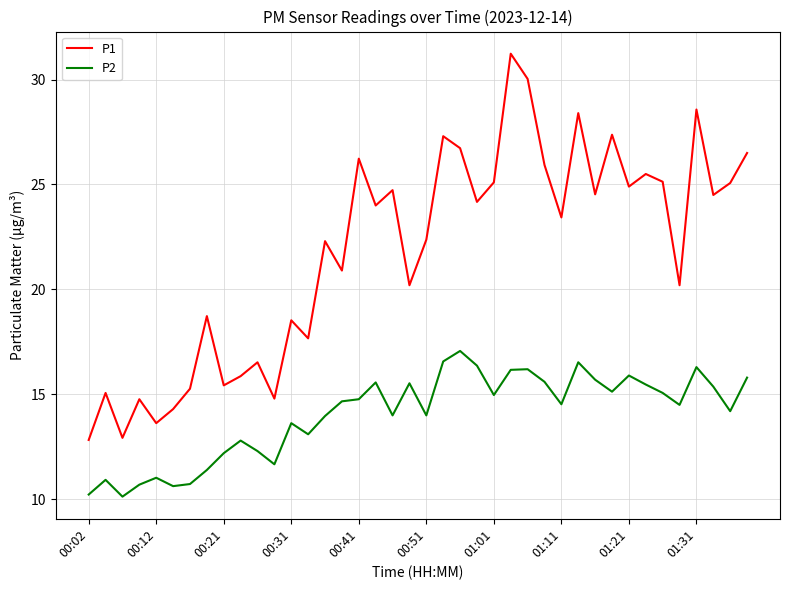

True or false: P2 and P1 intersect in this chart.

False